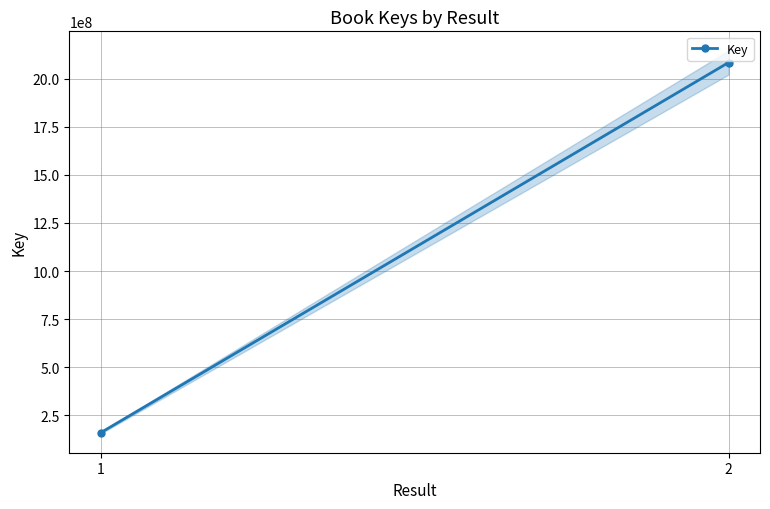

Is this an area chart (filled region under the line)?

No